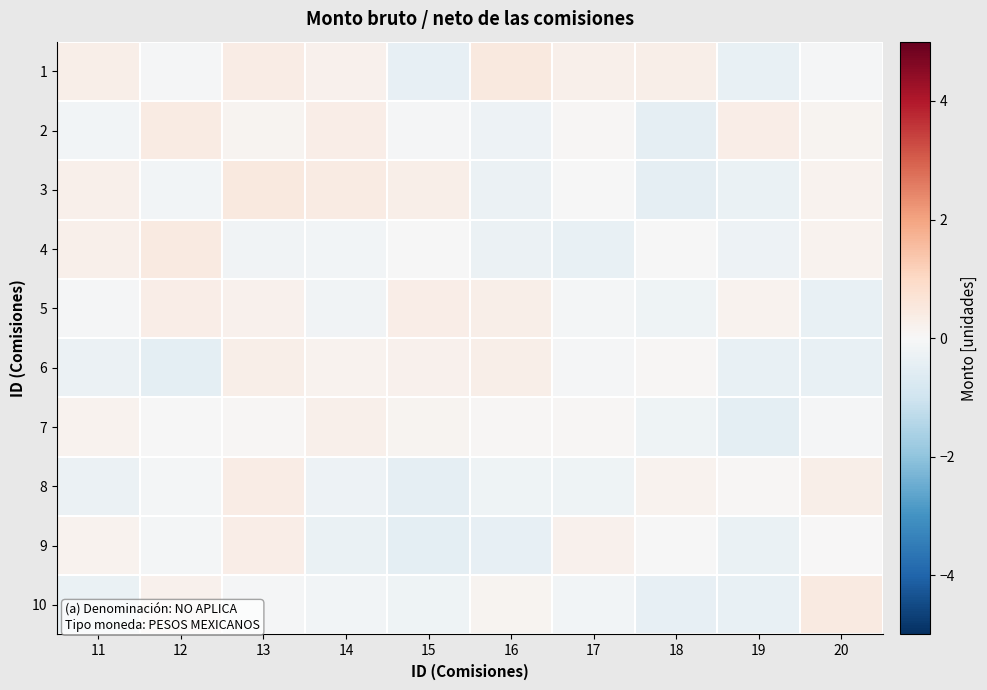

How many categories are shown in the chart?

10